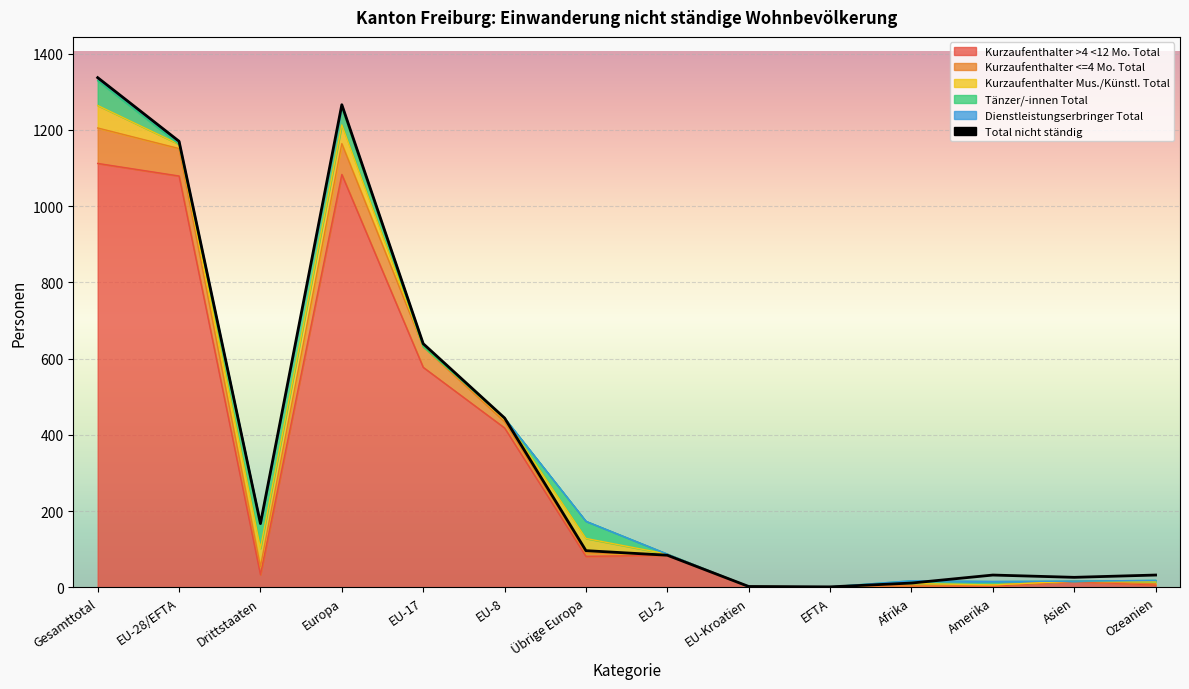

What is the label of the 10th point from the left?

EFTA